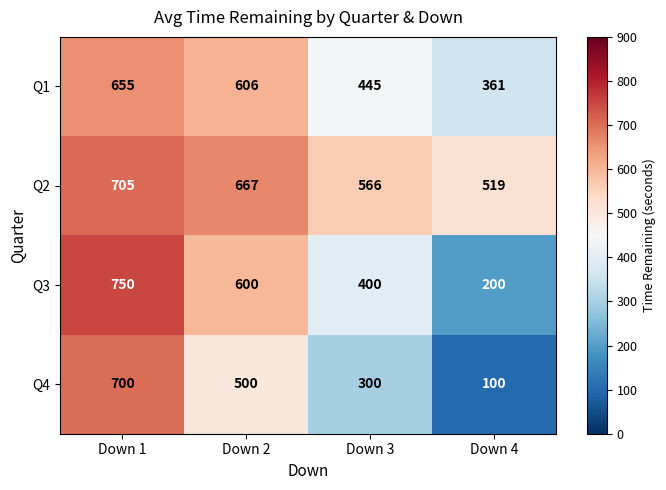

Reading left to right, list all the values displayed in this chart.

Q1: Down 1=655	Down 2=606	Down 3=445	Down 4=361
Q2: Down 1=705	Down 2=667	Down 3=566	Down 4=519
Q3: Down 1=750	Down 2=600	Down 3=400	Down 4=200
Q4: Down 1=700	Down 2=500	Down 3=300	Down 4=100